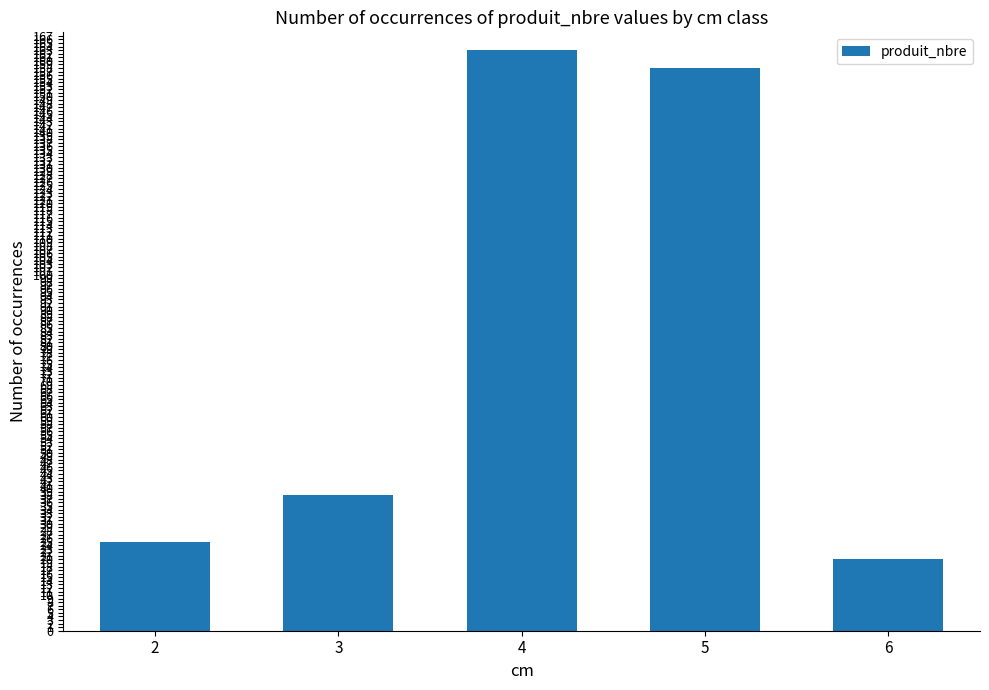

What is the change in value from 3 to 5?

+120